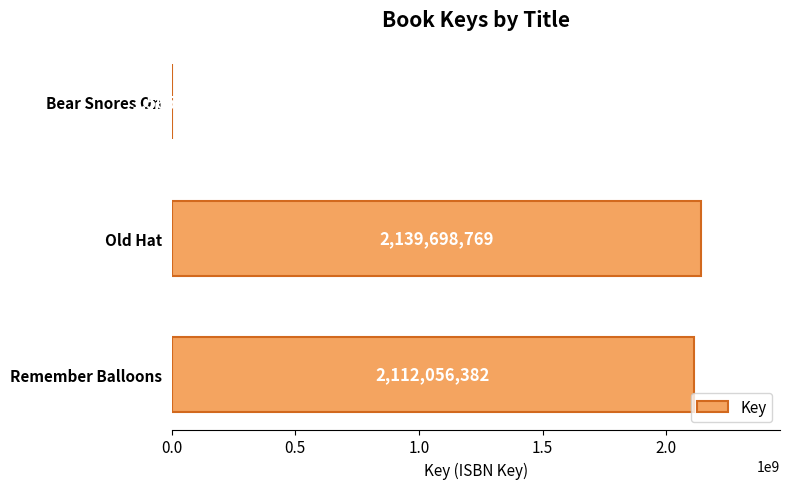

Reading top to bottom, transcribe all the data shown in this chart.

Bear Snores On=1565284	Old Hat=2139698769	Remember Balloons=2112056382